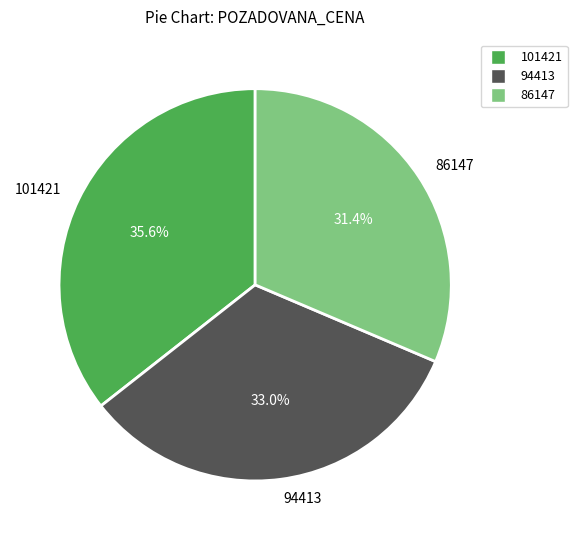

What portion of the pie excludes 101421?

64.4%